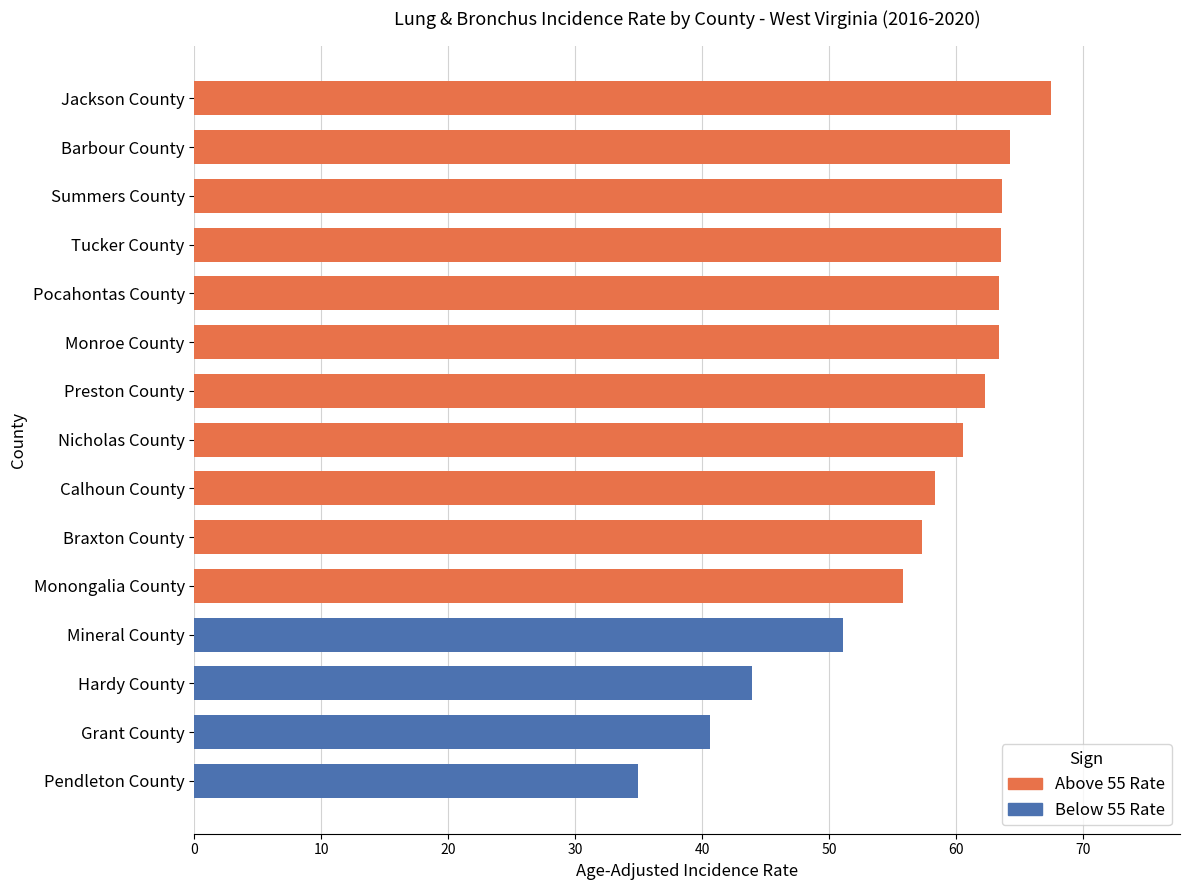

Read the value at Calhoun County.

58.3